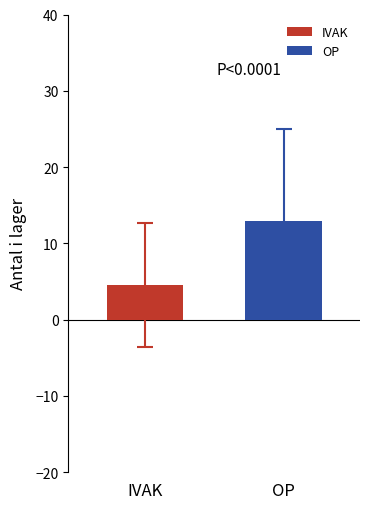

What is the maximum value for OP?

13.0